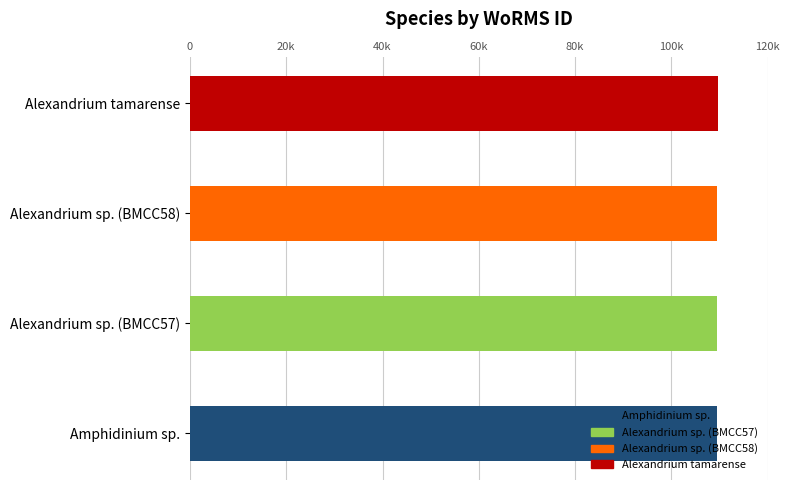

Where is the data nearest to the value 109592?

Amphidinium sp.